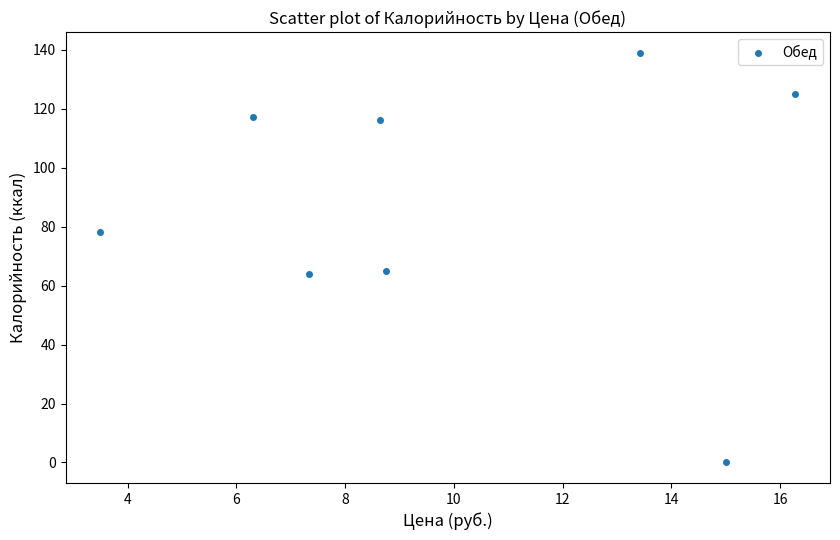

What is the average Y value?

88